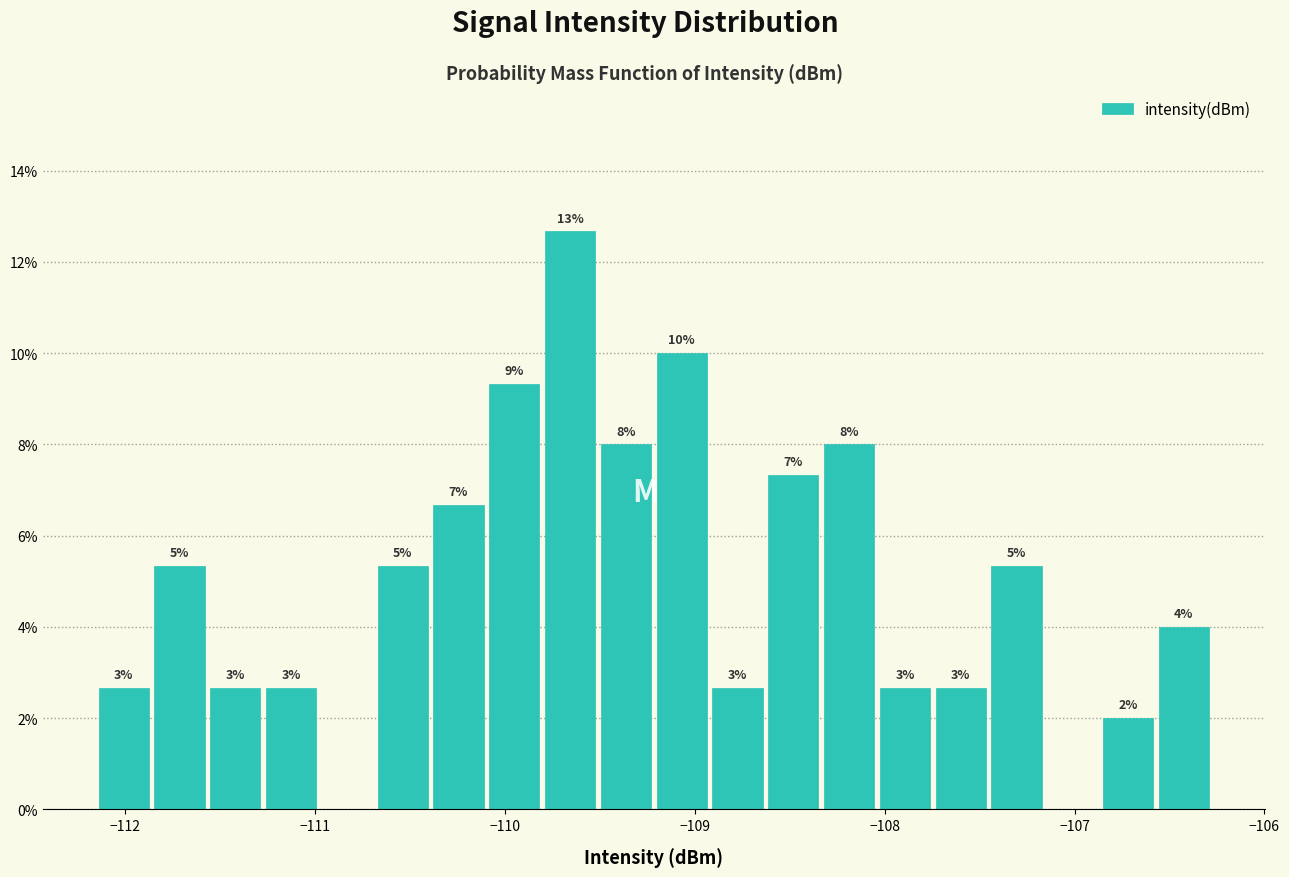

Around what value on the x-axis is the tallest bar? Give the approximate position of its centre, as read against the axis.

-109.7